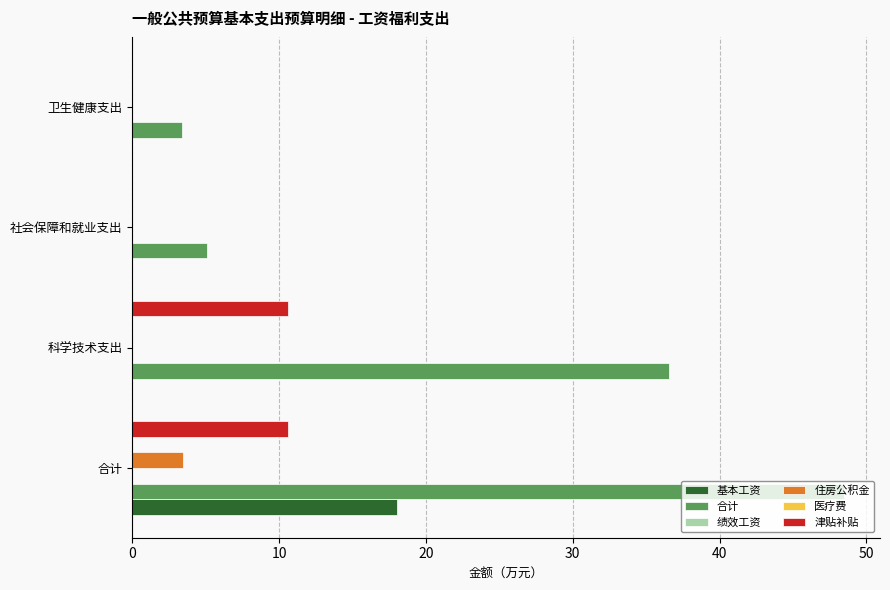

Which has a higher value, 卫生健康支出 or 社会保障和就业支出?

卫生健康支出